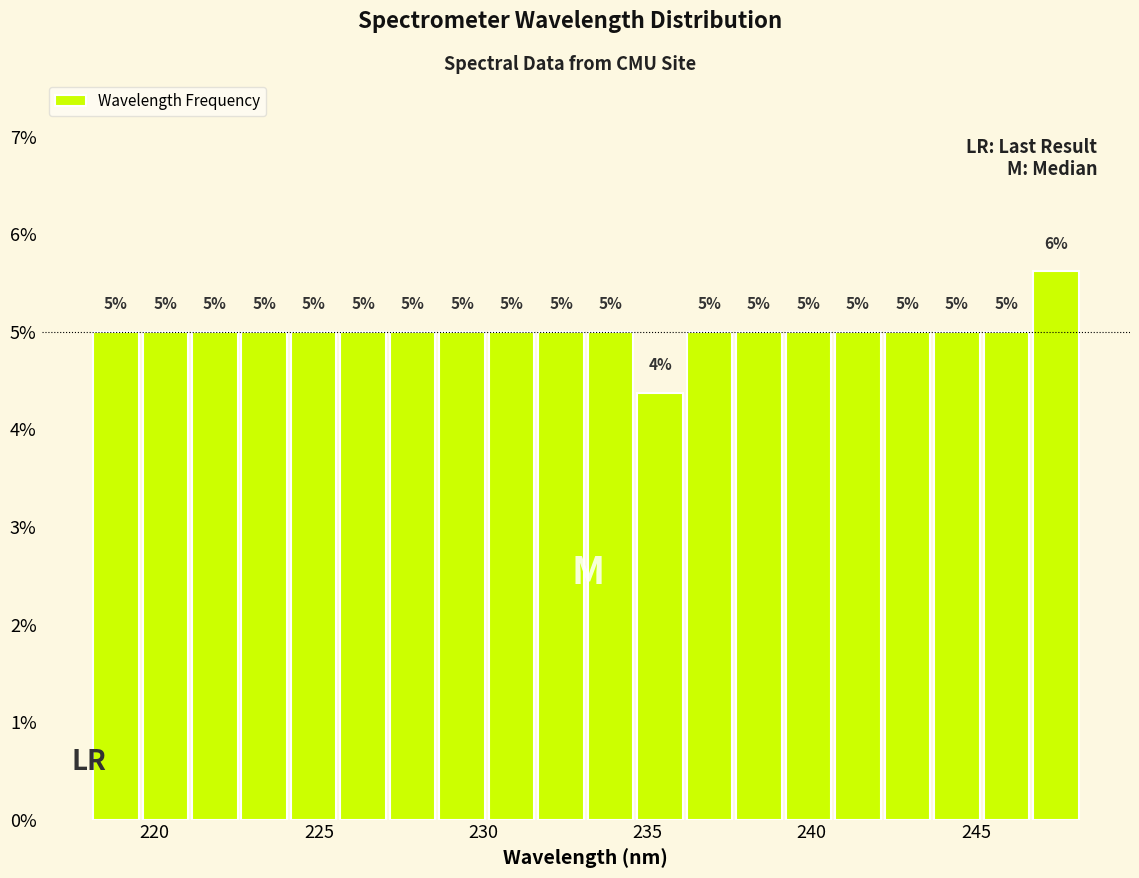

Around what value on the x-axis is the tallest bar? Give the approximate position of its centre, as read against the axis.

247.5